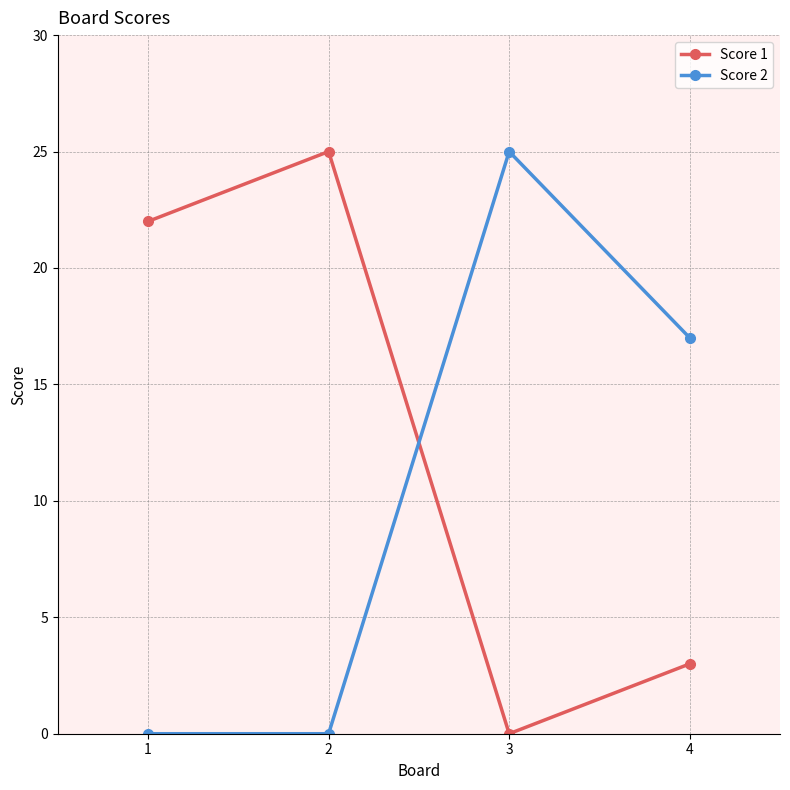

Reading left to right, what are all the values shown in this chart?

Score 1: 1=22	2=25	3=0	4=3
Score 2: 1=0	2=0	3=25	4=17